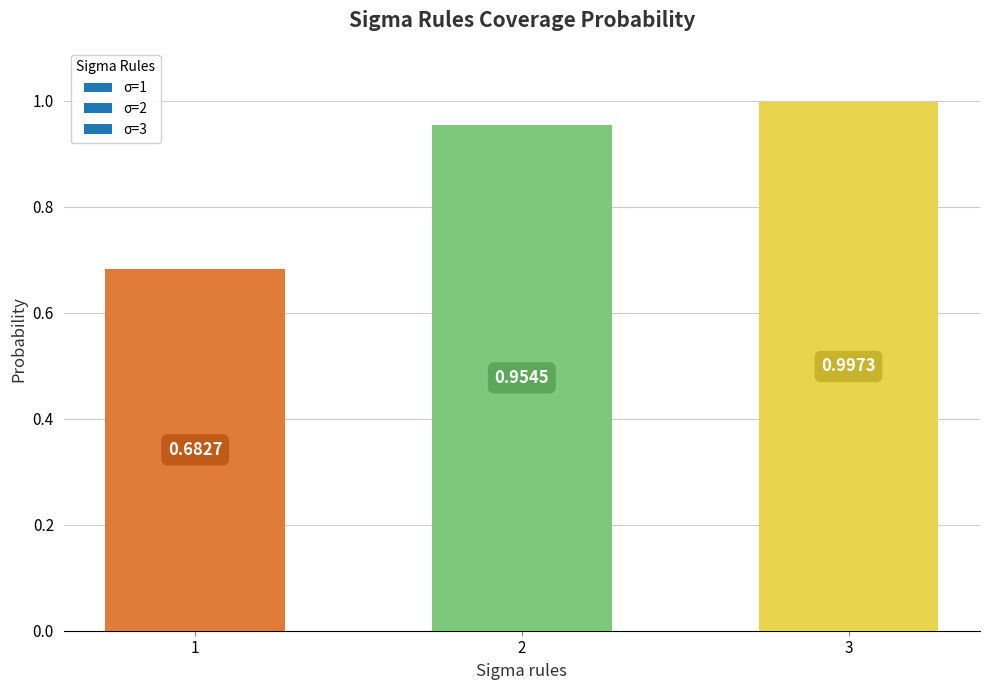

Rank the categories by value from lowest to highest.

1, 2, 3